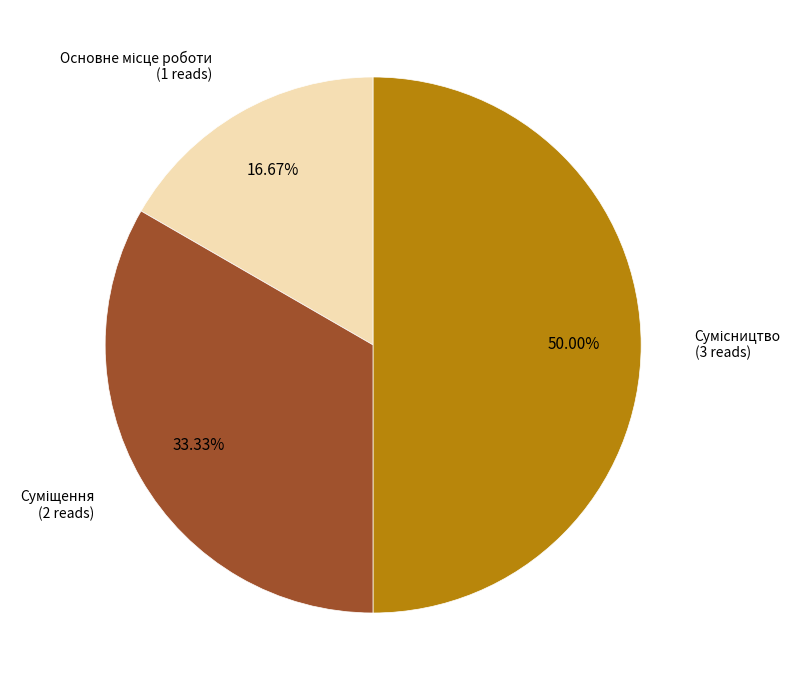

Which category has the smallest portion of the pie?

Основне місце роботи